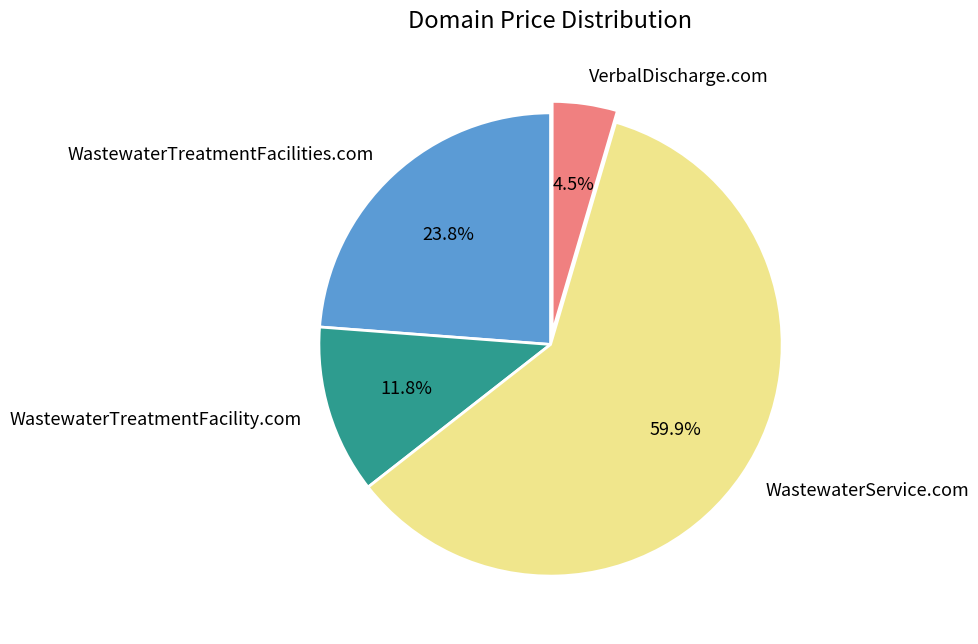

What is the majority slice?

WastewaterService.com